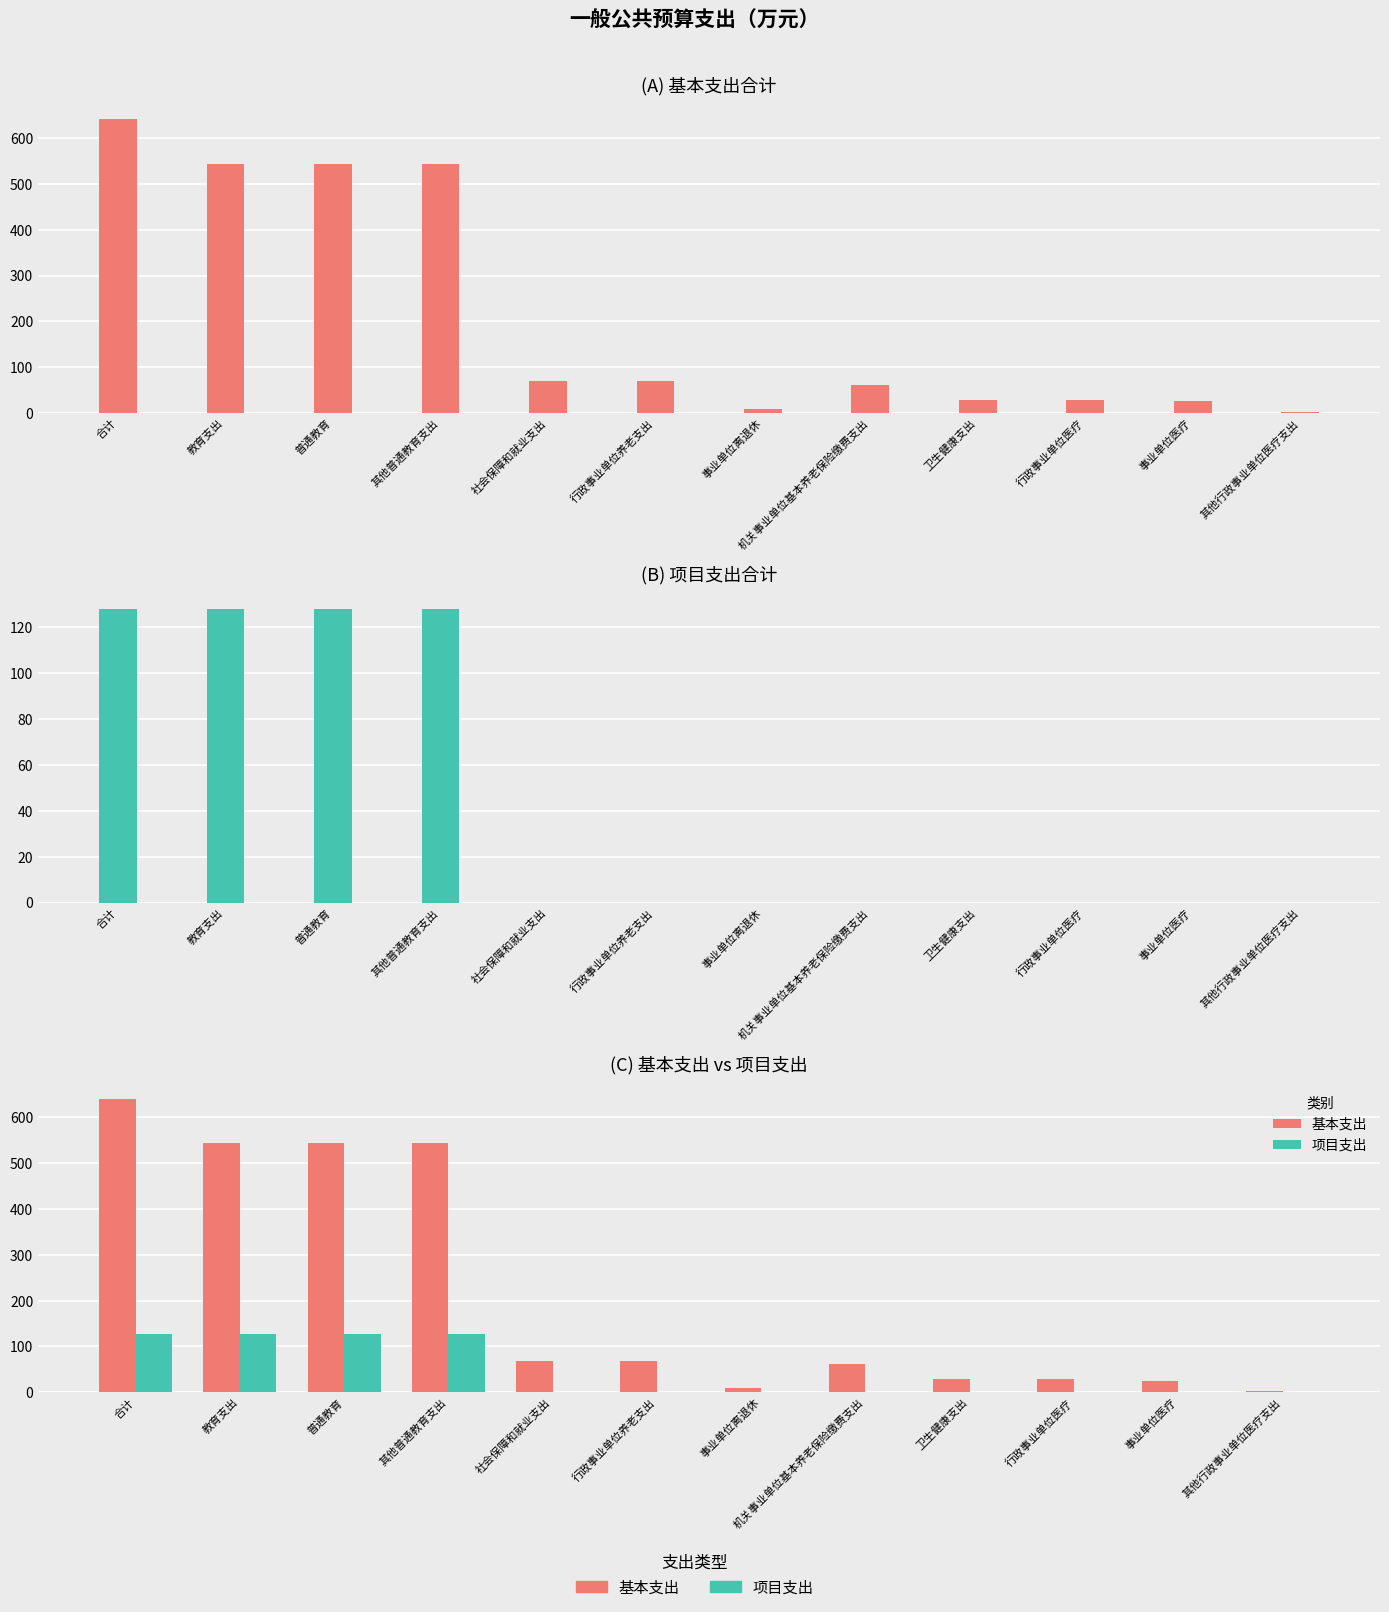

Reading left to right, list all the values displayed in this chart.

基本支出: 合计=641.3	教育支出=544.0	普通教育=544.0	其他普通教育支出=544.0	社会保障和就业支出=69.3	行政事业单位养老支出=69.3	事业单位离退休=8.5	机关事业单位基本养老保险缴费支出=60.8	卫生健康支出=28.0	行政事业单位医疗=28.0	事业单位医疗=25.2	其他行政事业单位医疗支出=2.8
项目支出: 合计=128.0	教育支出=128.0	普通教育=128.0	其他普通教育支出=128.0	社会保障和就业支出=0.0	行政事业单位养老支出=0.0	事业单位离退休=0.0	机关事业单位基本养老保险缴费支出=0.0	卫生健康支出=0.0	行政事业单位医疗=0.0	事业单位医疗=0.0	其他行政事业单位医疗支出=0.0